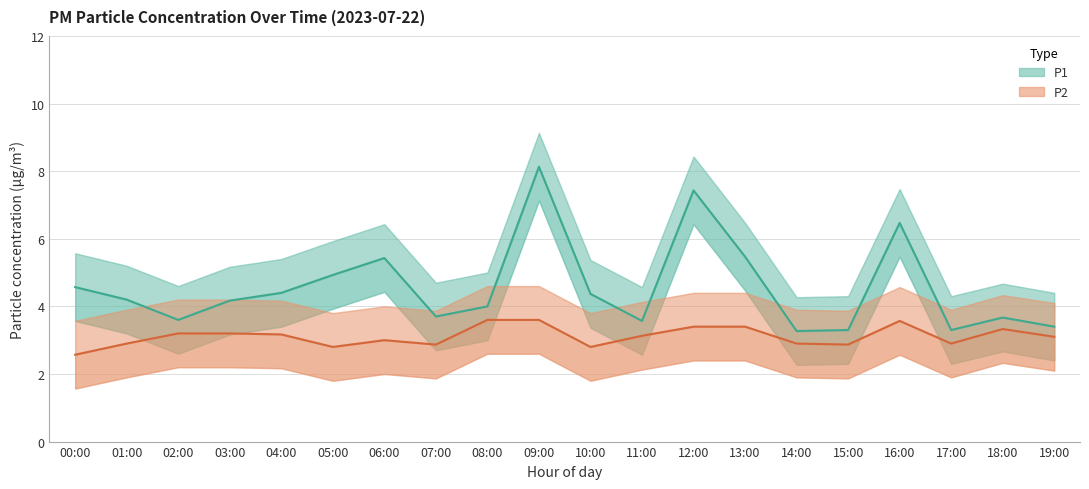

True or false: P2 and P1 cross at least once.

False